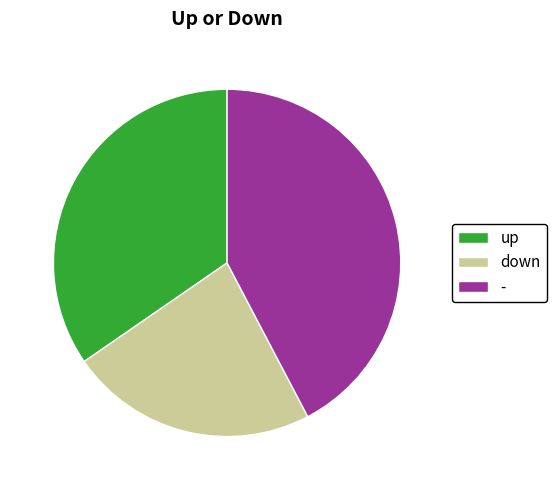

Is there a majority slice in this chart?

No